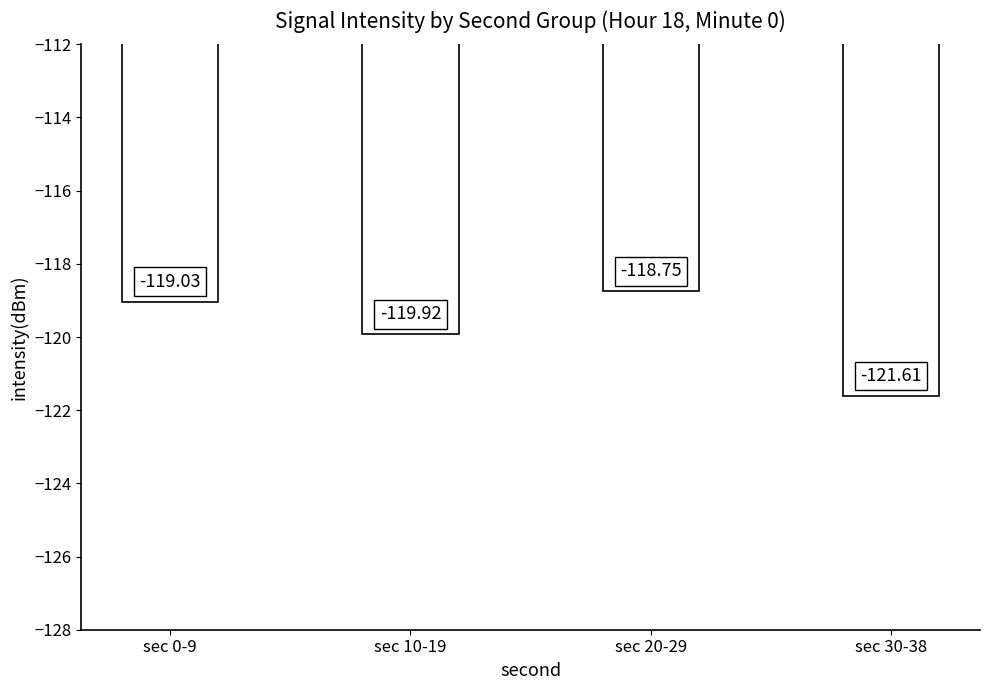

Rank the categories by value from lowest to highest.

sec 30-38, sec 10-19, sec 0-9, sec 20-29